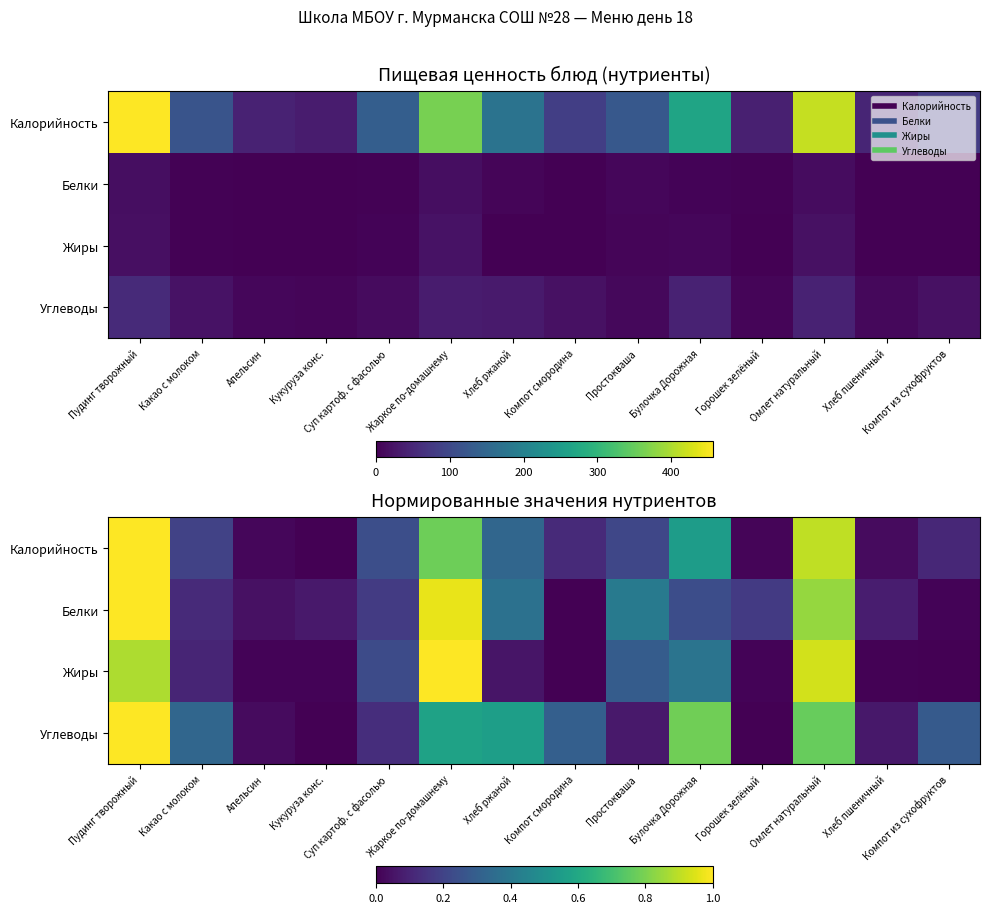

Which series changed the most between Жаркое по-домашнему and Компот смородина?

Жиры